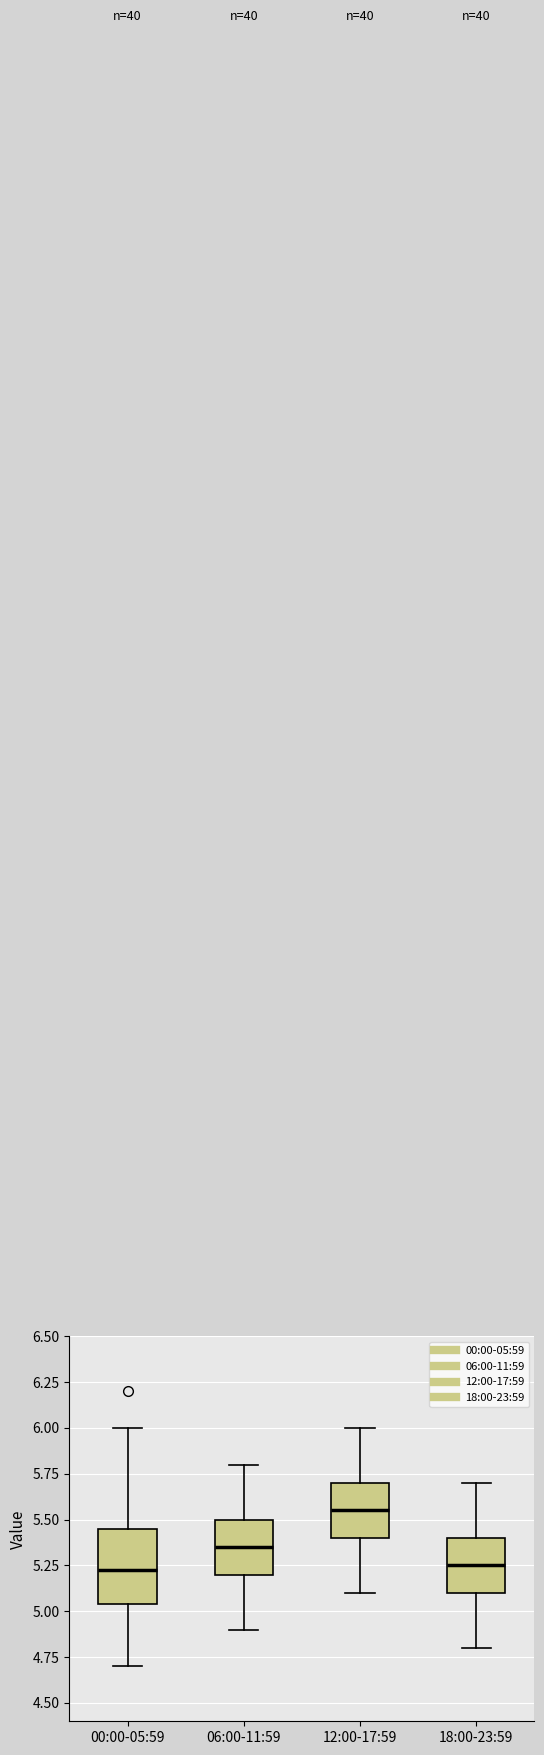

Reading left to right, read every box against the y-axis: the position of its median line, the range the box covers, and the ends of its whiskers. The values are not printed on the chart, so give them approximately, as read against the axis.

00:00-05:59: median 5.25, box 5.05 to 5.45, whiskers 4.70 to 6.00
06:00-11:59: median 5.35, box 5.20 to 5.50, whiskers 4.90 to 5.80
12:00-17:59: median 5.55, box 5.40 to 5.70, whiskers 5.10 to 6.00
18:00-23:59: median 5.25, box 5.10 to 5.40, whiskers 4.80 to 5.70